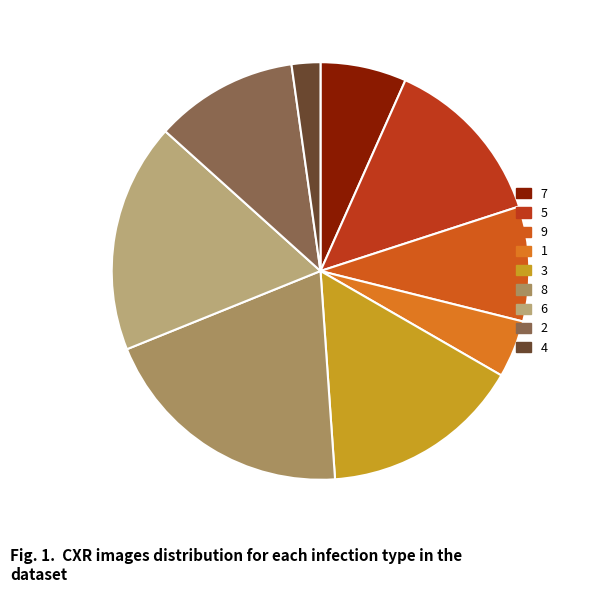

Is it true that 7 is 7% of the pie?

True